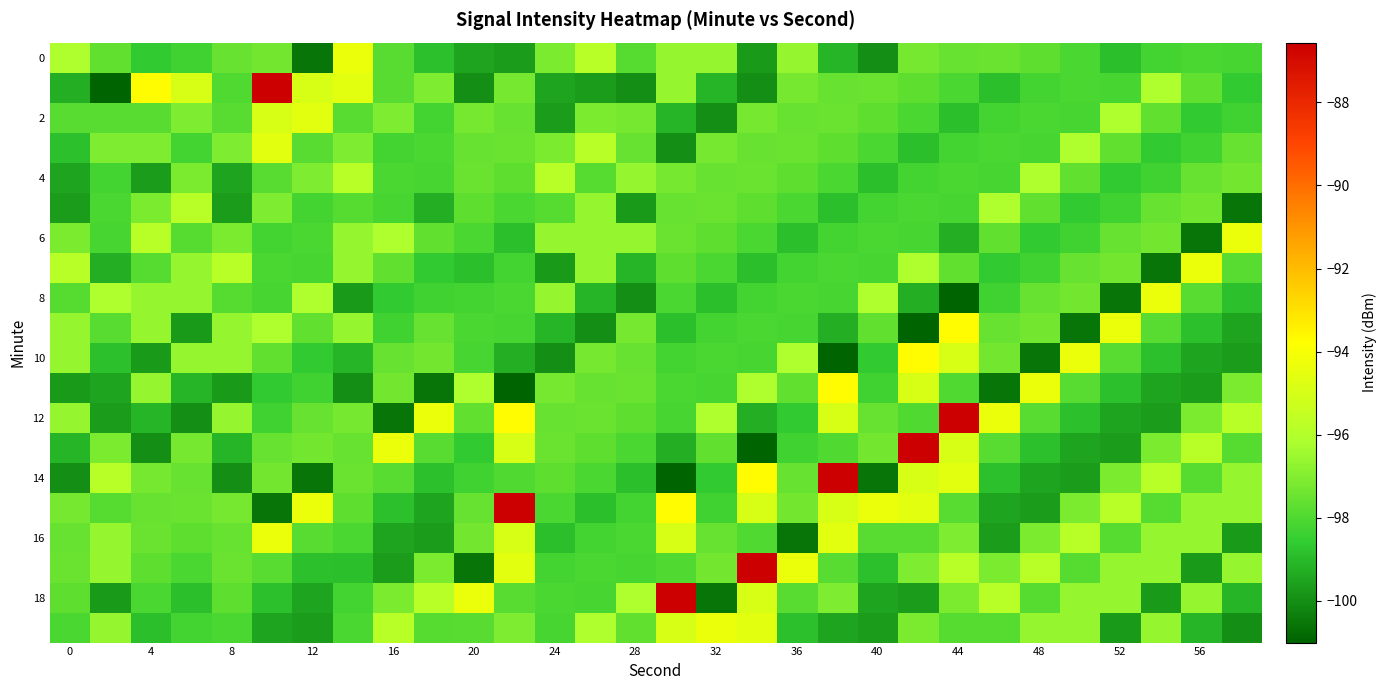

Count the number of data series in this chart.

20